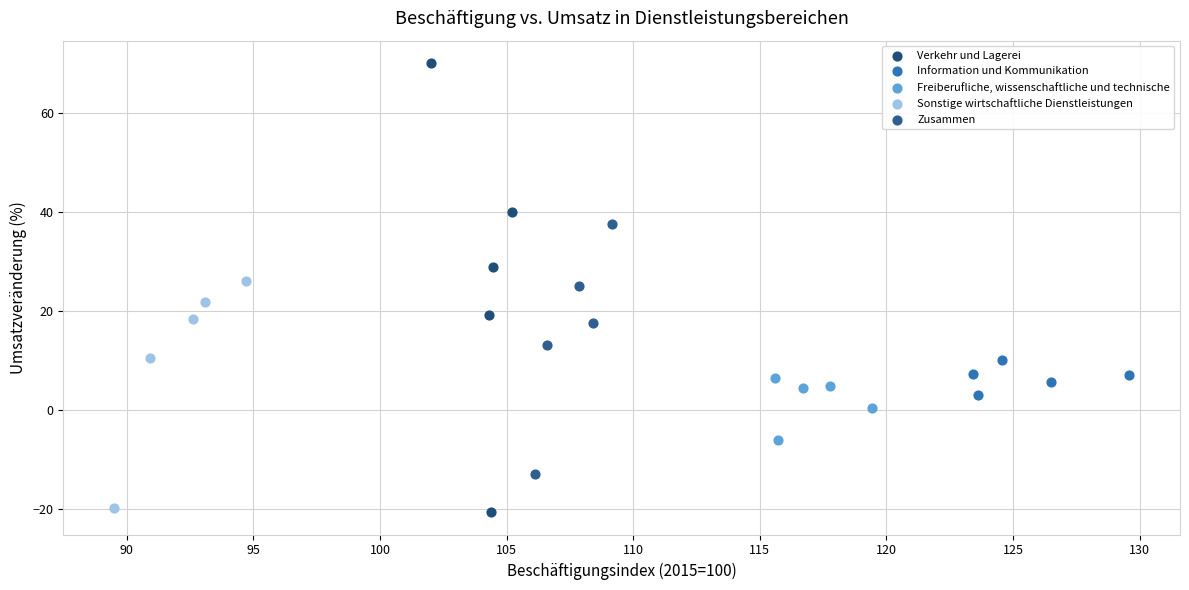

Which series has the largest Y range (max minus min)?

Verkehr und Lagerei